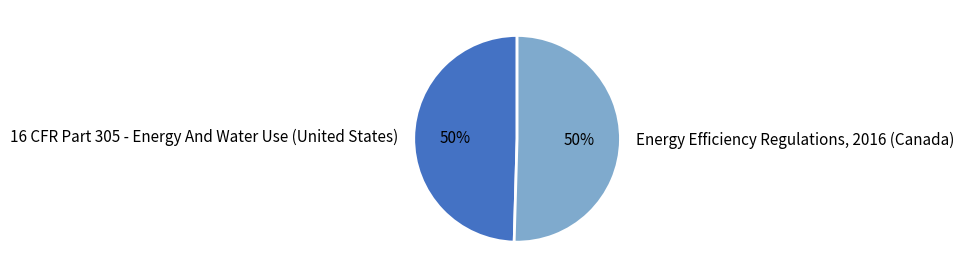

Combined, do 16 CFR Part 305 - Energy And Water Use (United States) and Energy Efficiency Regulations, 2016 (Canada) account for over 50%?

Yes